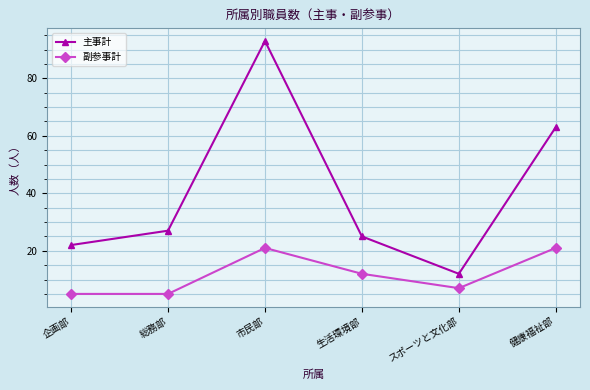

What is the difference between the 主事計 values at 市民部 and 企画部?

71